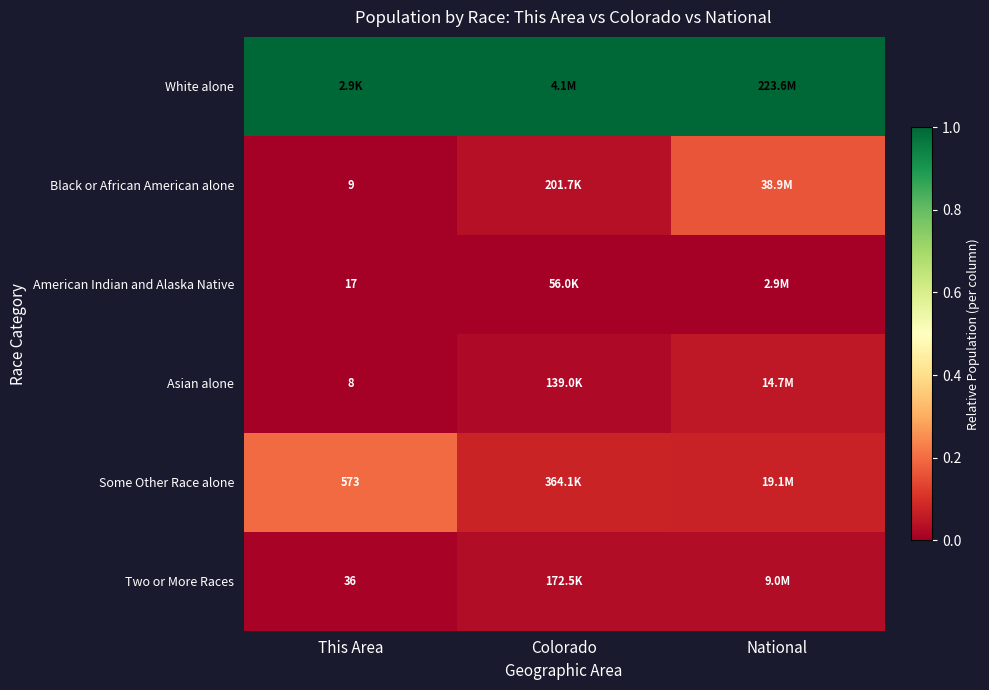

How many data points does each series have?

3